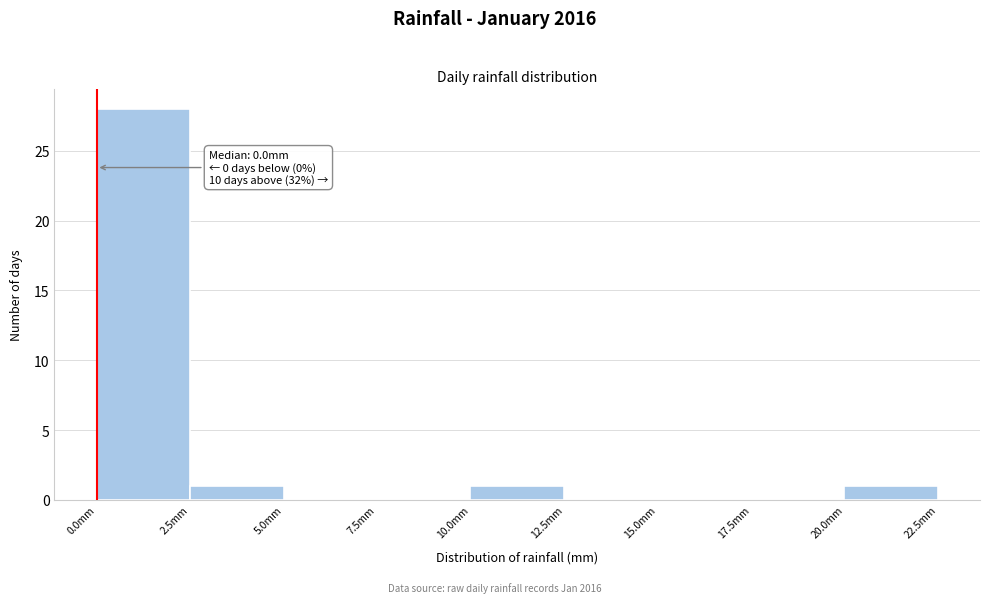

Which range on the x-axis has the tallest bar?

0.0 to 2.5